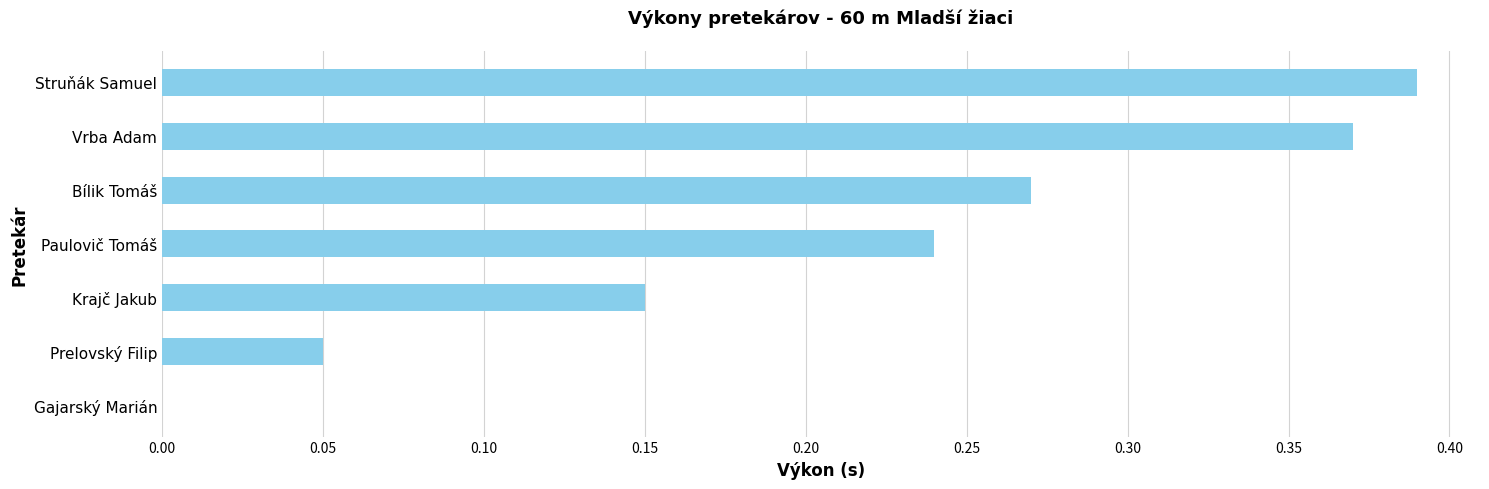

Which label corresponds to the largest value in the chart?

Struňák Samuel